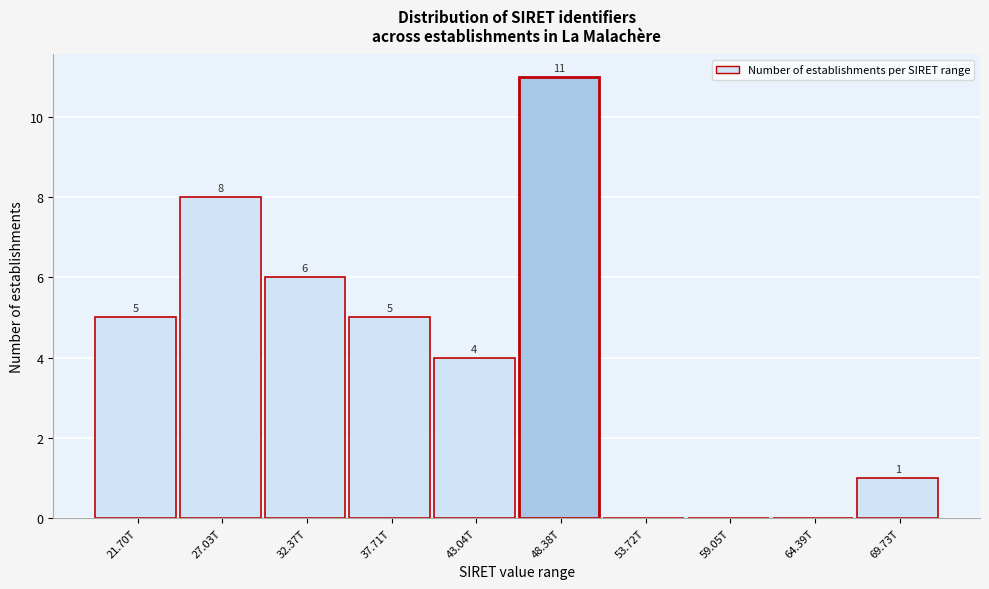

Reading left to right, extract all data points from this chart.

21.70T=5	27.03T=8	32.37T=6	37.71T=5	43.04T=4	48.38T=11	53.72T=0	59.05T=0	64.39T=0	69.73T=1